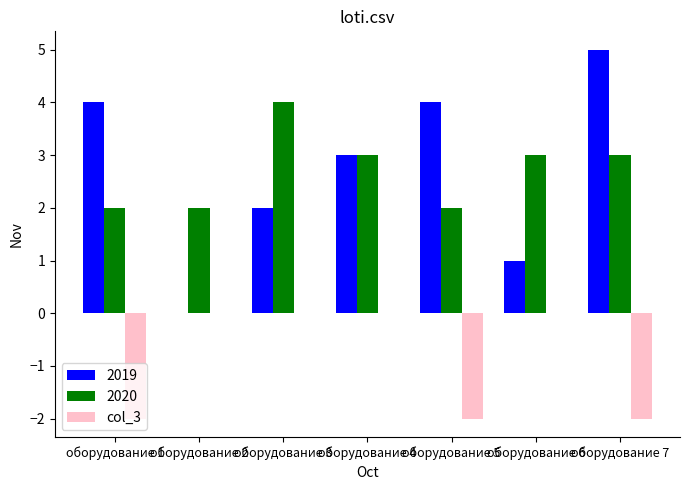

At which category does the chart reach its peak across all series?

оборудование 7